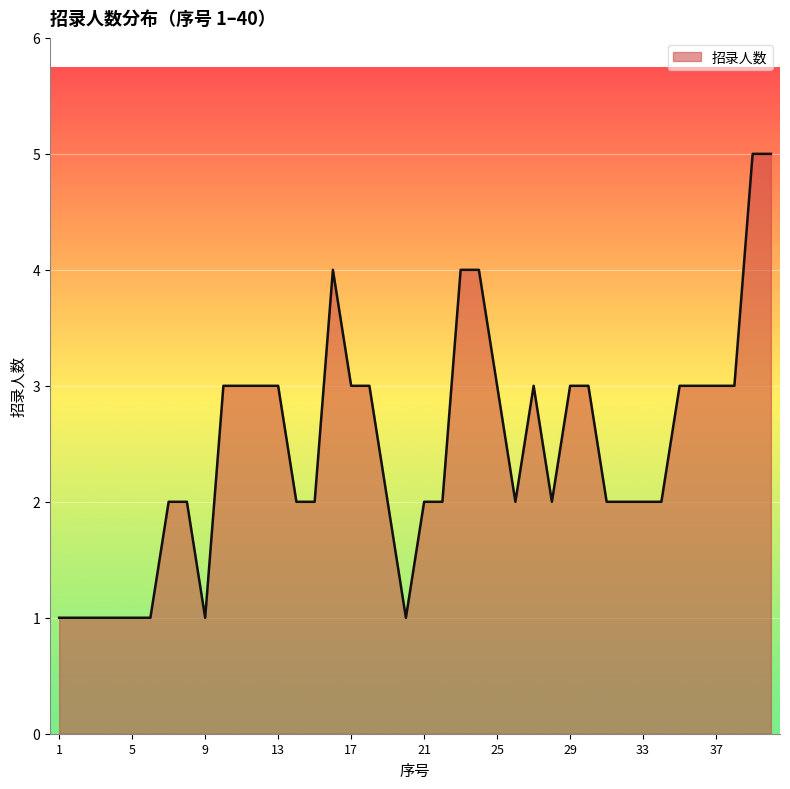

What is the difference between the maximum and minimum values?

4